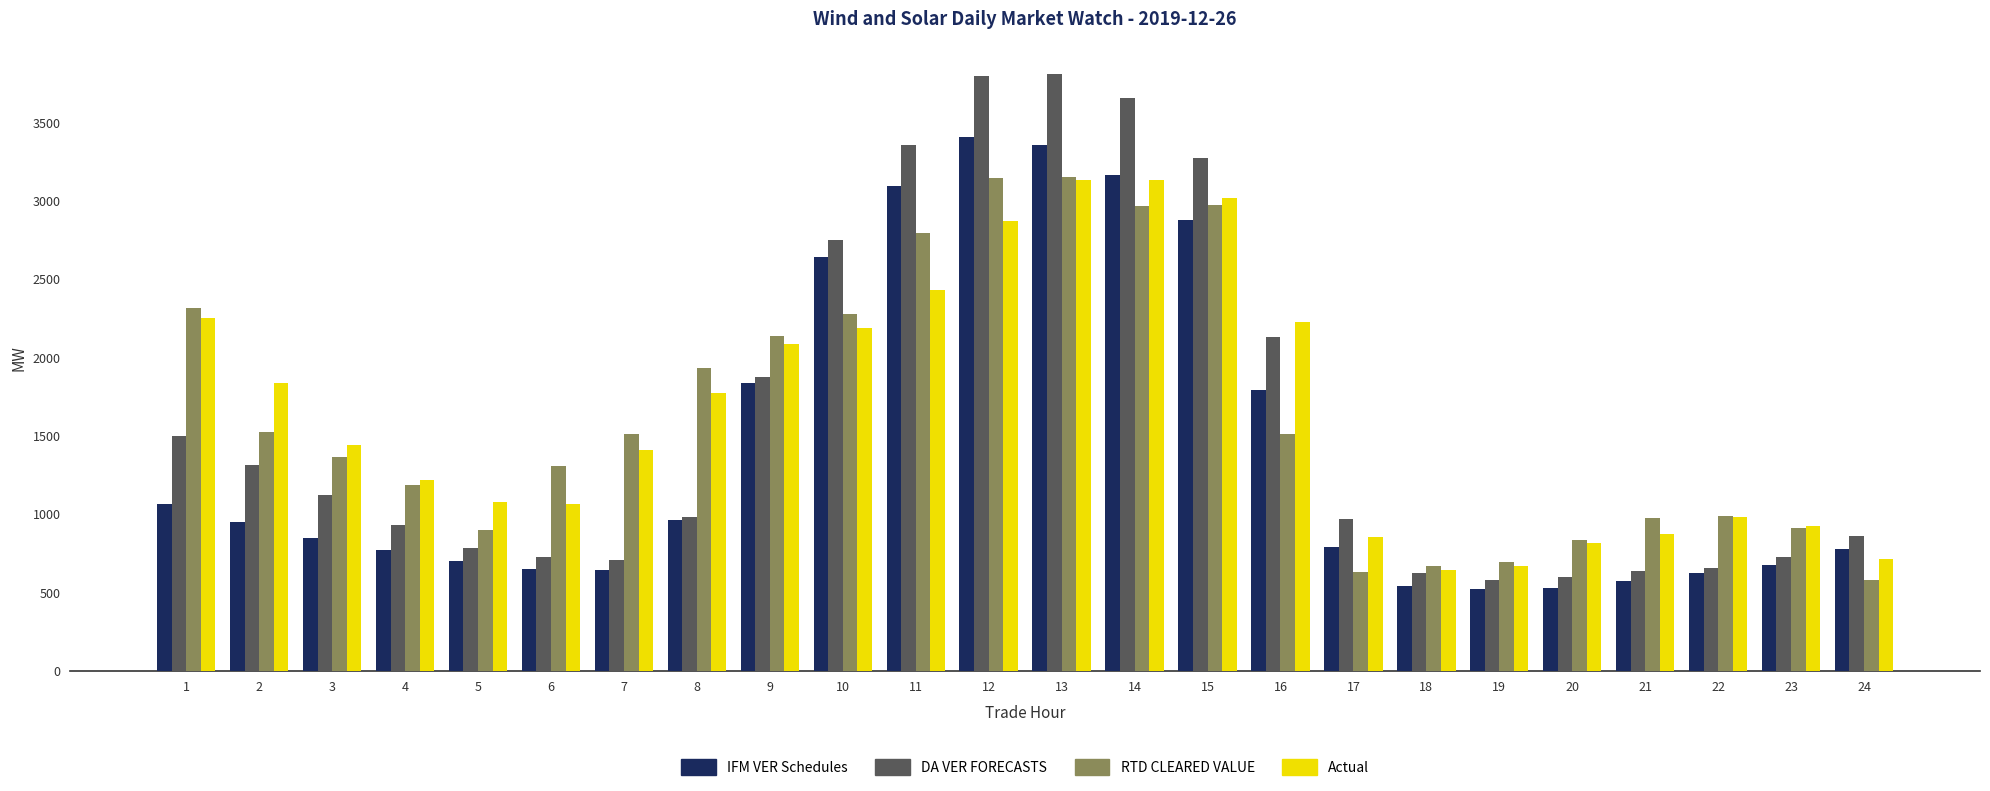

What is the spread (max minus min) of values at 3?

590.6